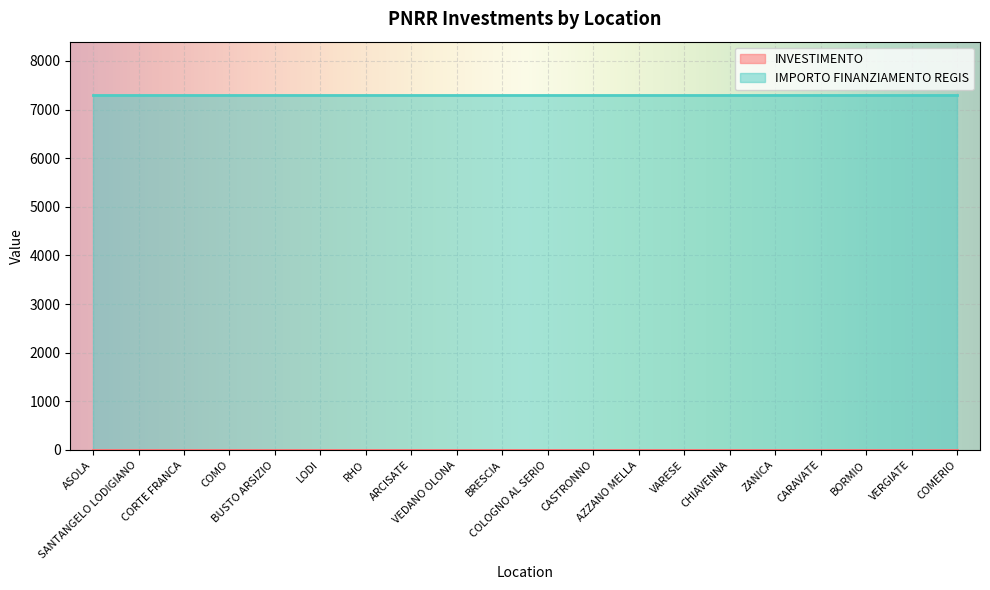

True or false: IMPORTO FINANZIAMENTO REGIS and INVESTIMENTO cross at least once.

False